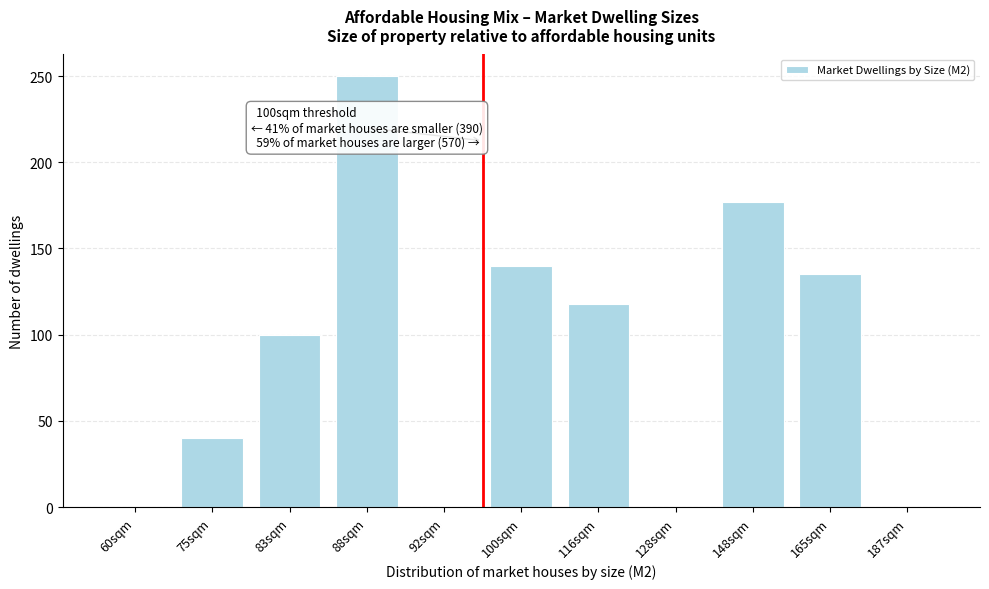

Reading right to left, extract all data points from this chart.

187sqm=0	165sqm=135	148sqm=177	128sqm=0	116sqm=118	100sqm=140	92sqm=0	88sqm=250	83sqm=100	75sqm=40	60sqm=0